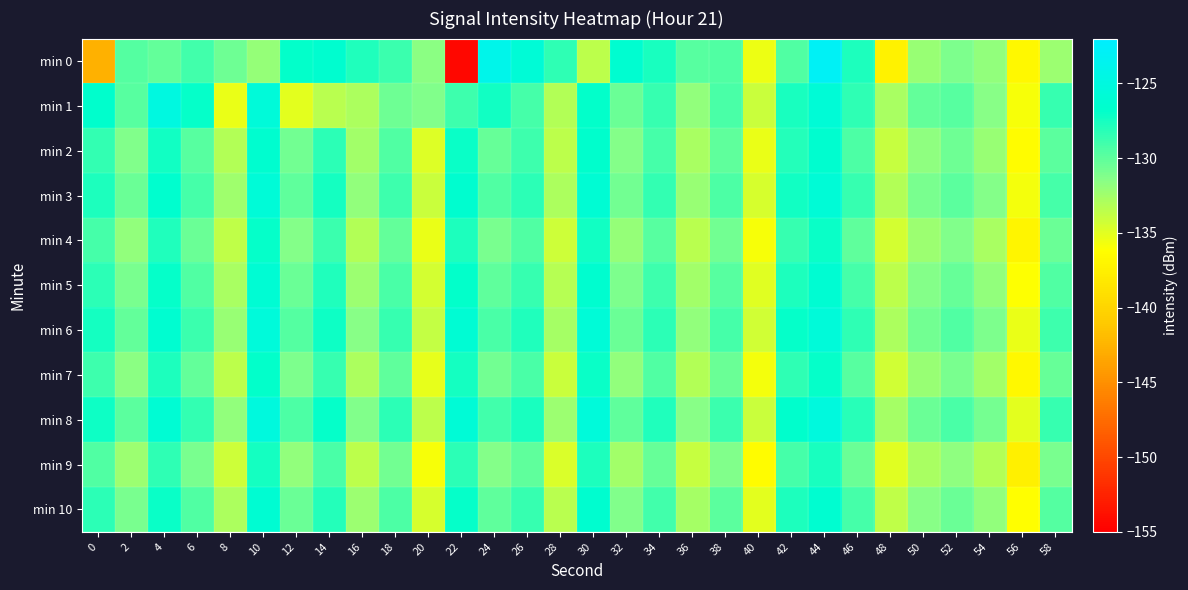

What is the total value across all series at 52?

-1434.8